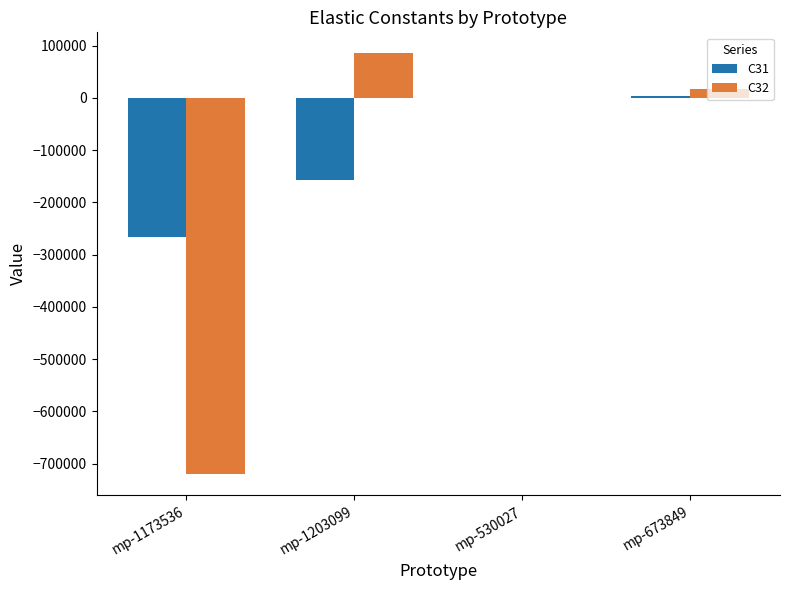

Where is C32 nearest to the value -317702?

mp-530027